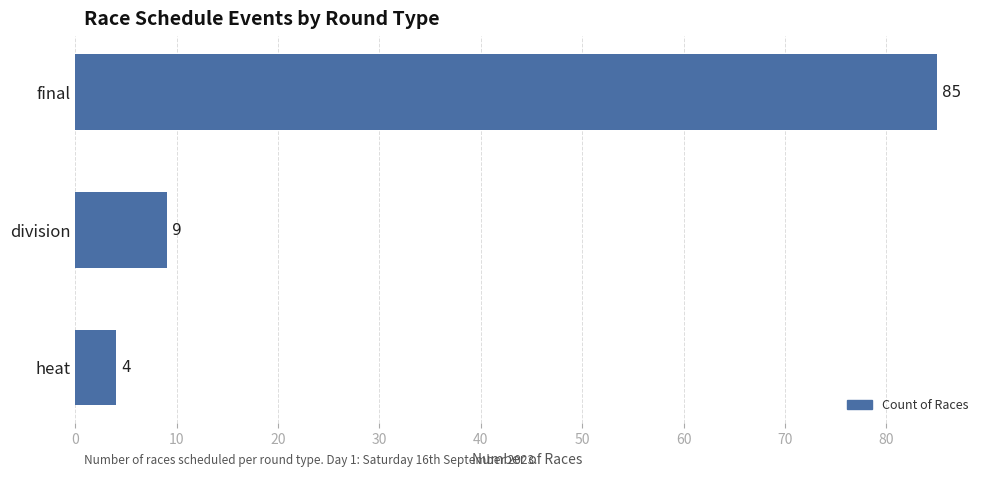

What is the ratio of the value at division to the value at heat?

2.2